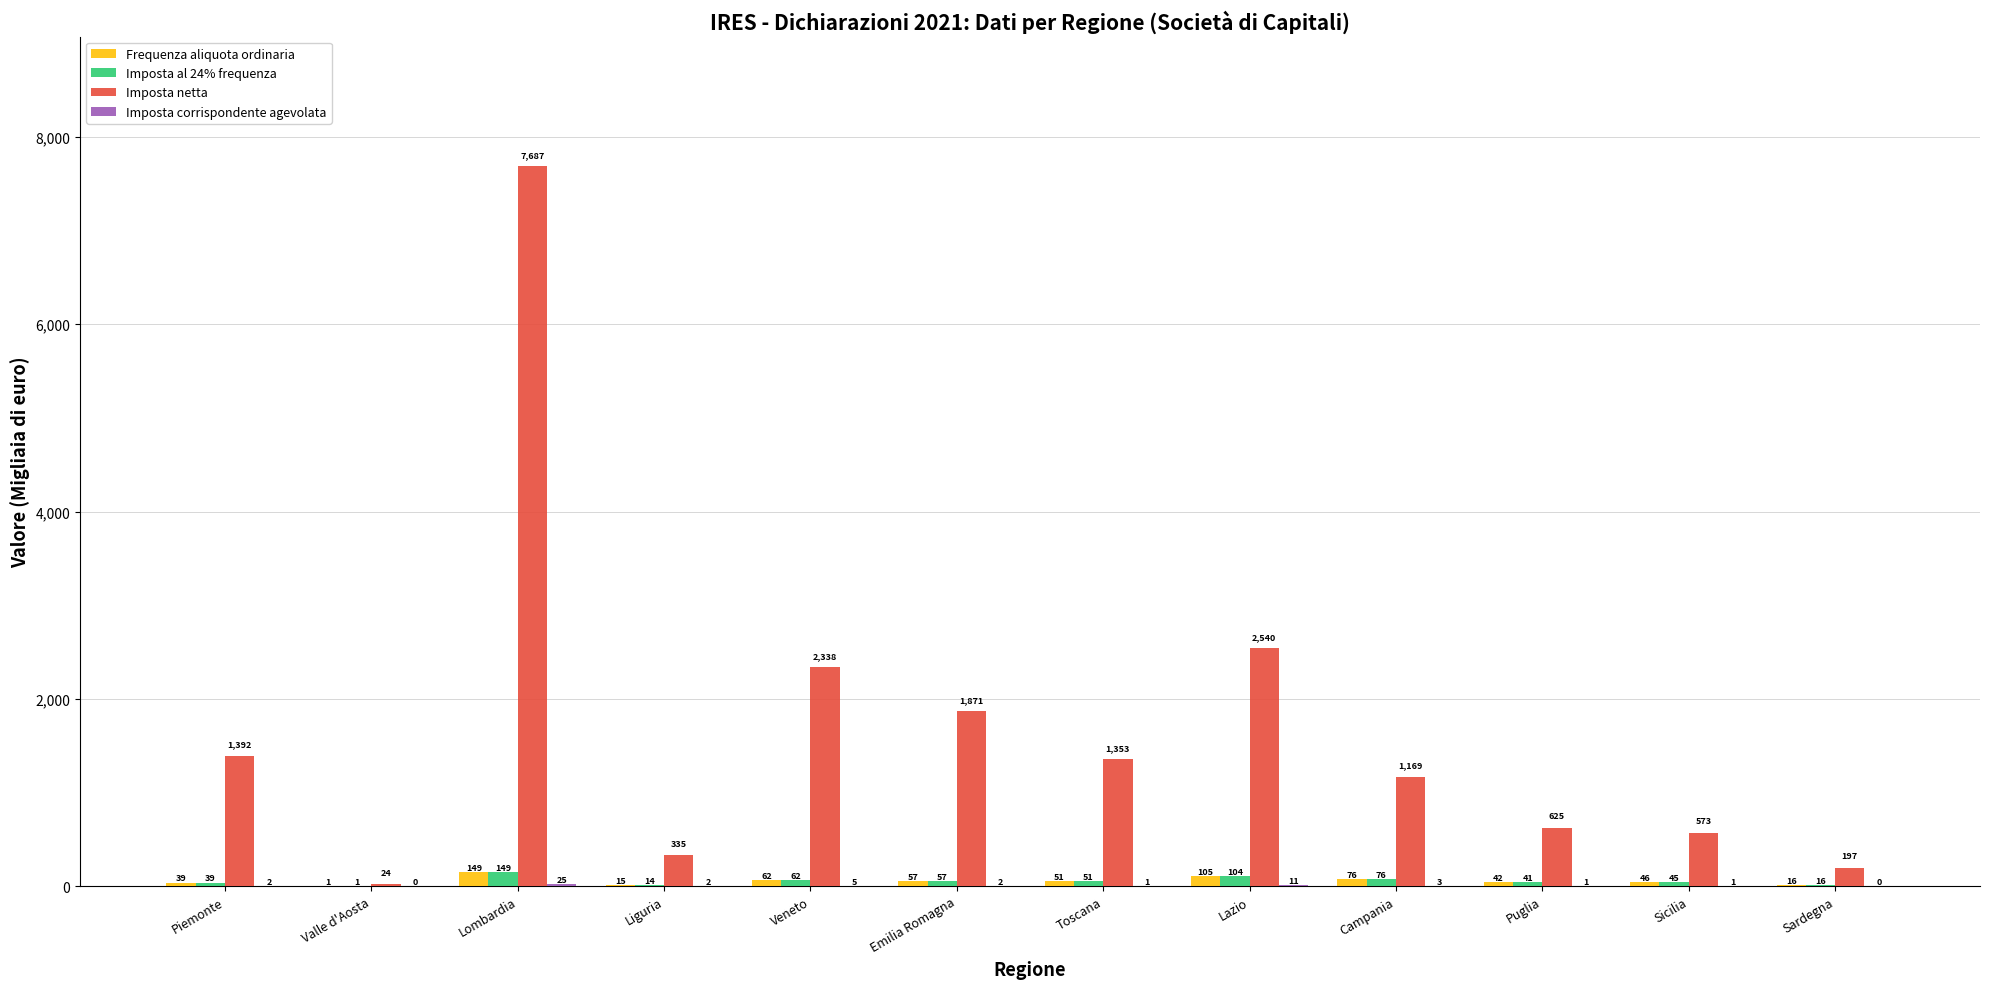

What is the sum of the Imposta al 24% frequenza values at Emilia Romagna and Veneto?

118.4